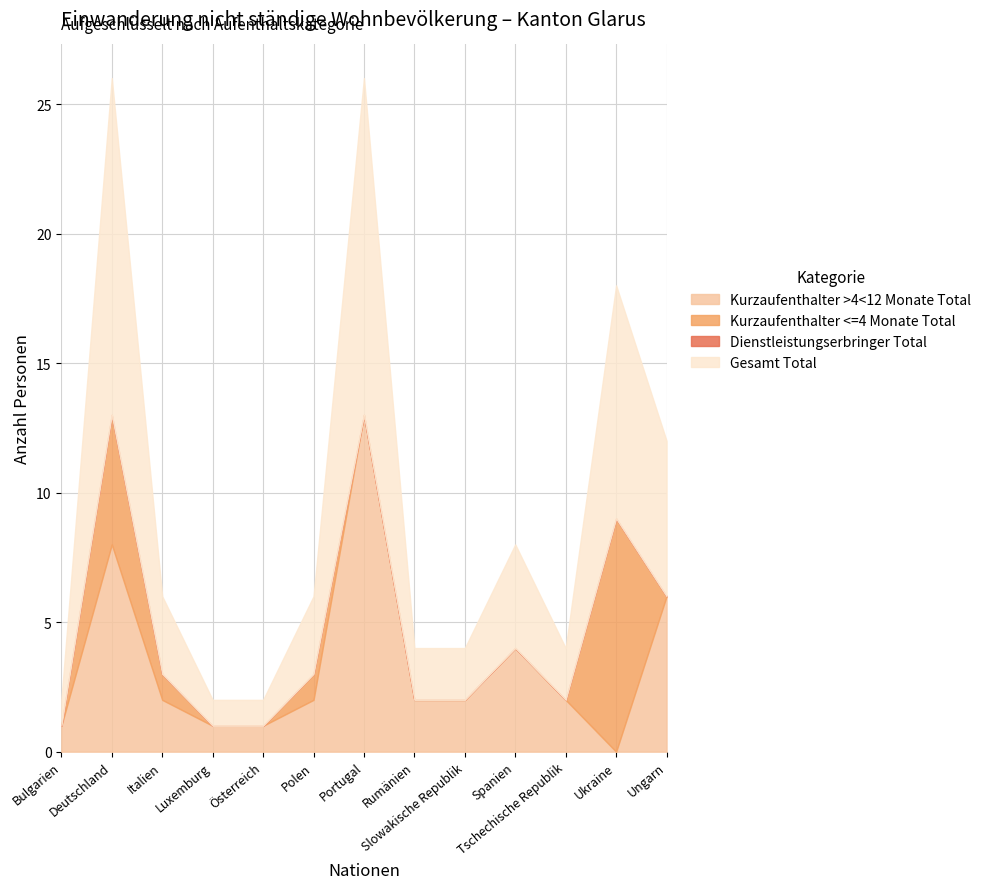

Which series has the largest range (max minus min)?

Kurzaufenthalter >4<12 Monate Total